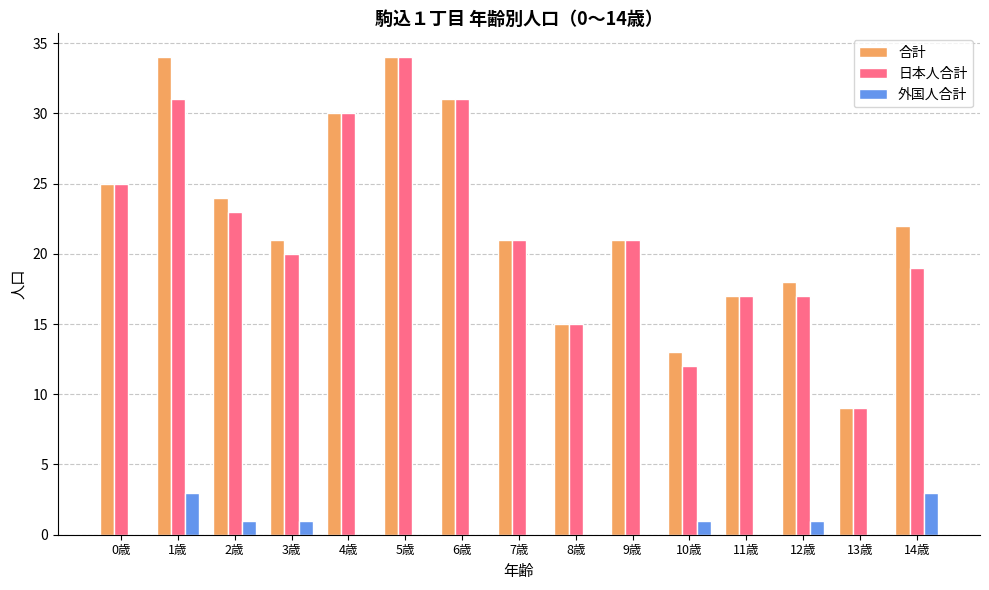

What is the total value across all series at 7歳?

42